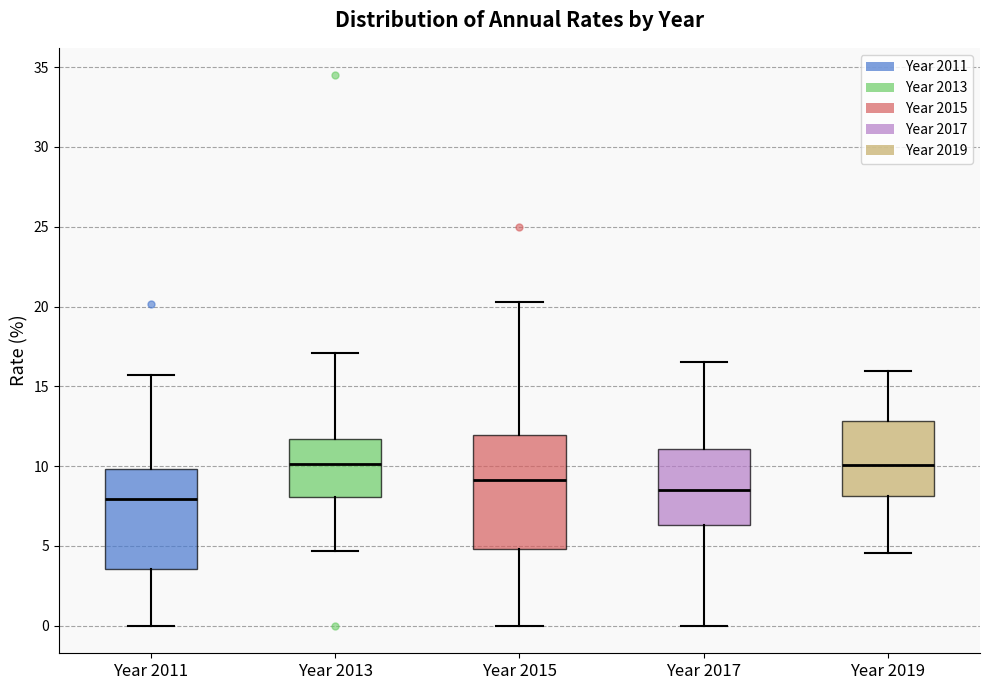

Reading left to right, transcribe this box plot: for each box, give where its median line is, the range the box spans, and where its two whiskers end, as read against the y-axis. The values are not printed on the chart, so give them approximately, as read against the axis.

Year 2011: median 8.0, box 3.5 to 10.0, whiskers 0.0 to 15.5
Year 2013: median 10.0, box 8.0 to 11.5, whiskers 4.5 to 17.0
Year 2015: median 9.0, box 5.0 to 12.0, whiskers 0.0 to 20.5
Year 2017: median 8.5, box 6.5 to 11.0, whiskers 0.0 to 16.5
Year 2019: median 10.0, box 8.0 to 13.0, whiskers 4.5 to 16.0